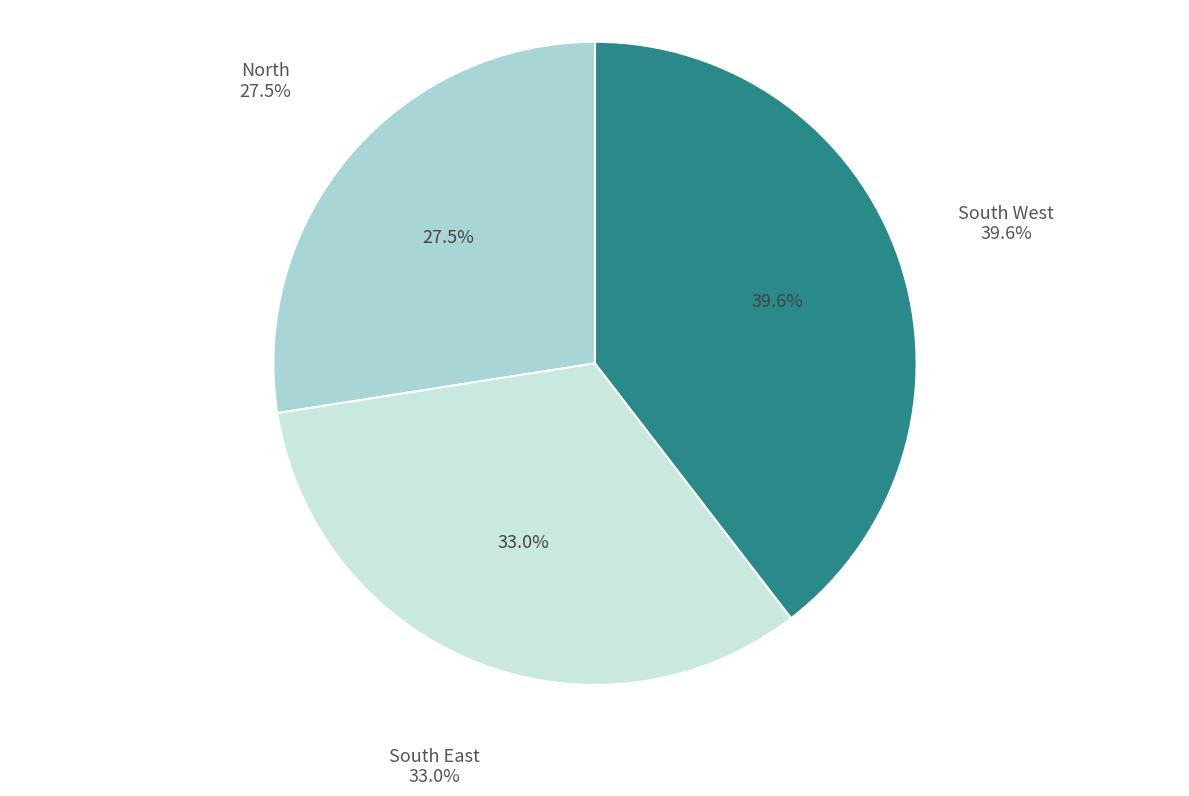

Is it true that South East is 17% of the pie?

False